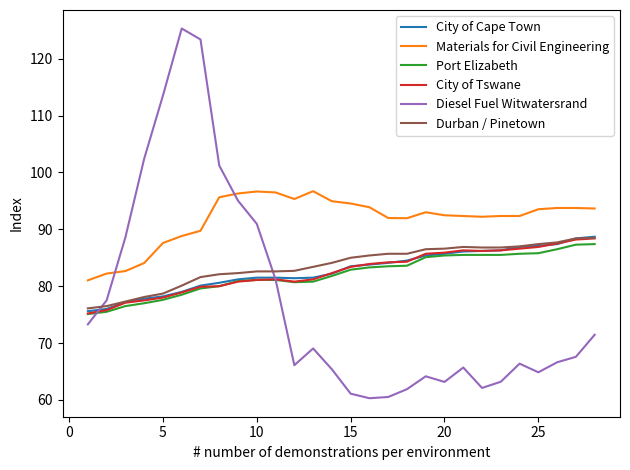

Which series has the widest spread of values?

Diesel Fuel Witwatersrand